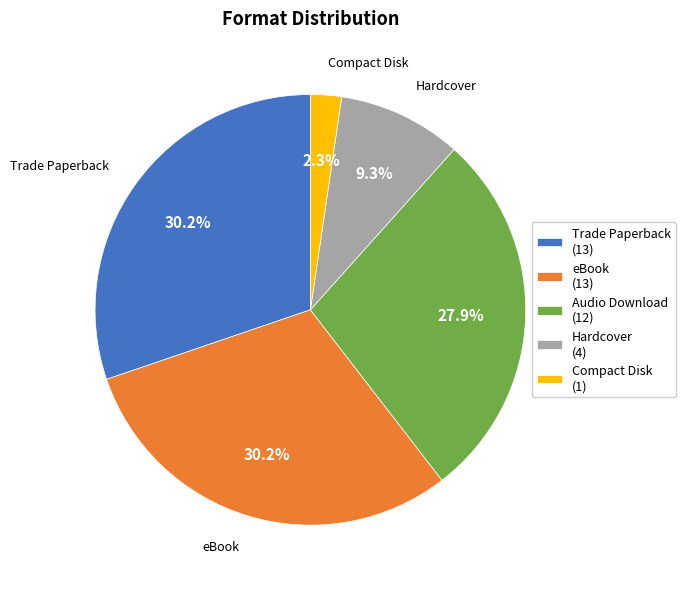

Which slice is the smallest?

Compact Disk